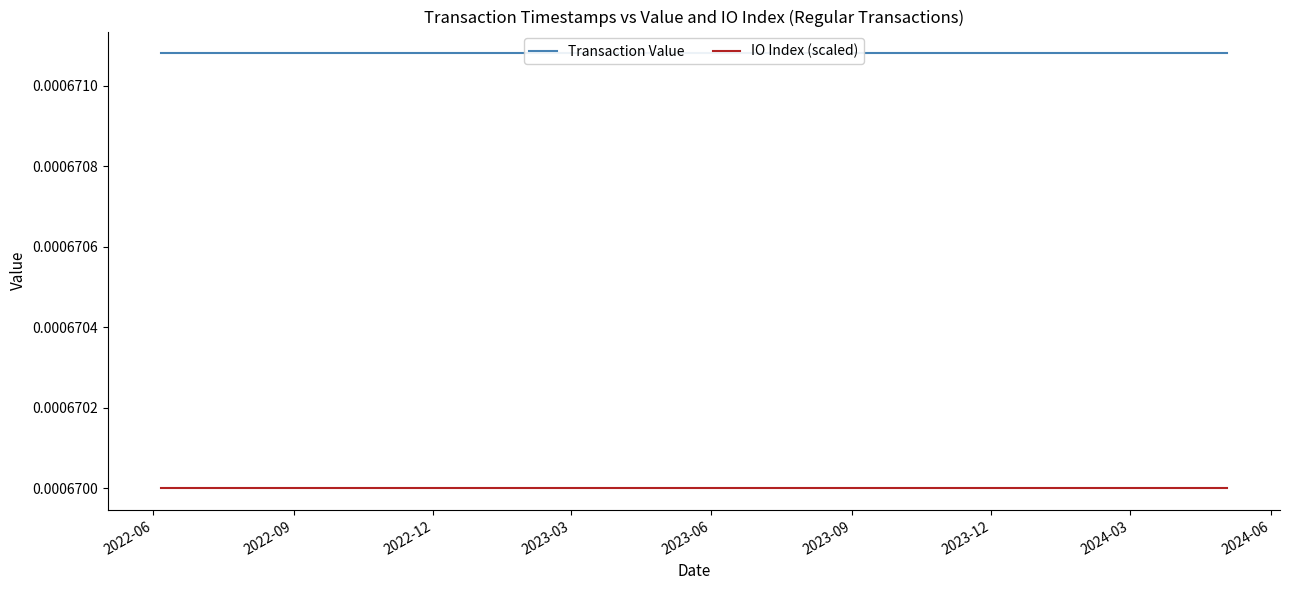

True or false: Transaction Value and IO Index (scaled) cross at least once.

False